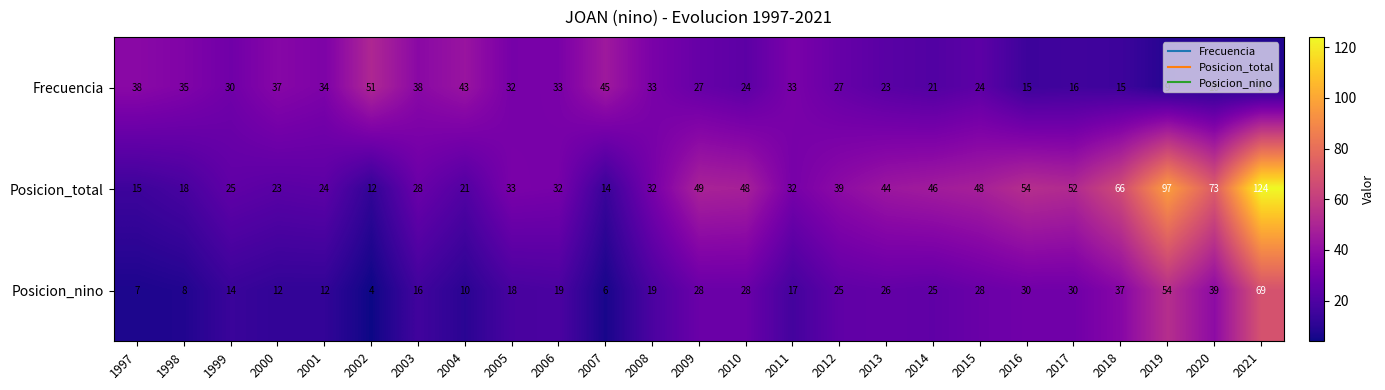

What is the total value across all series at 2007?

65